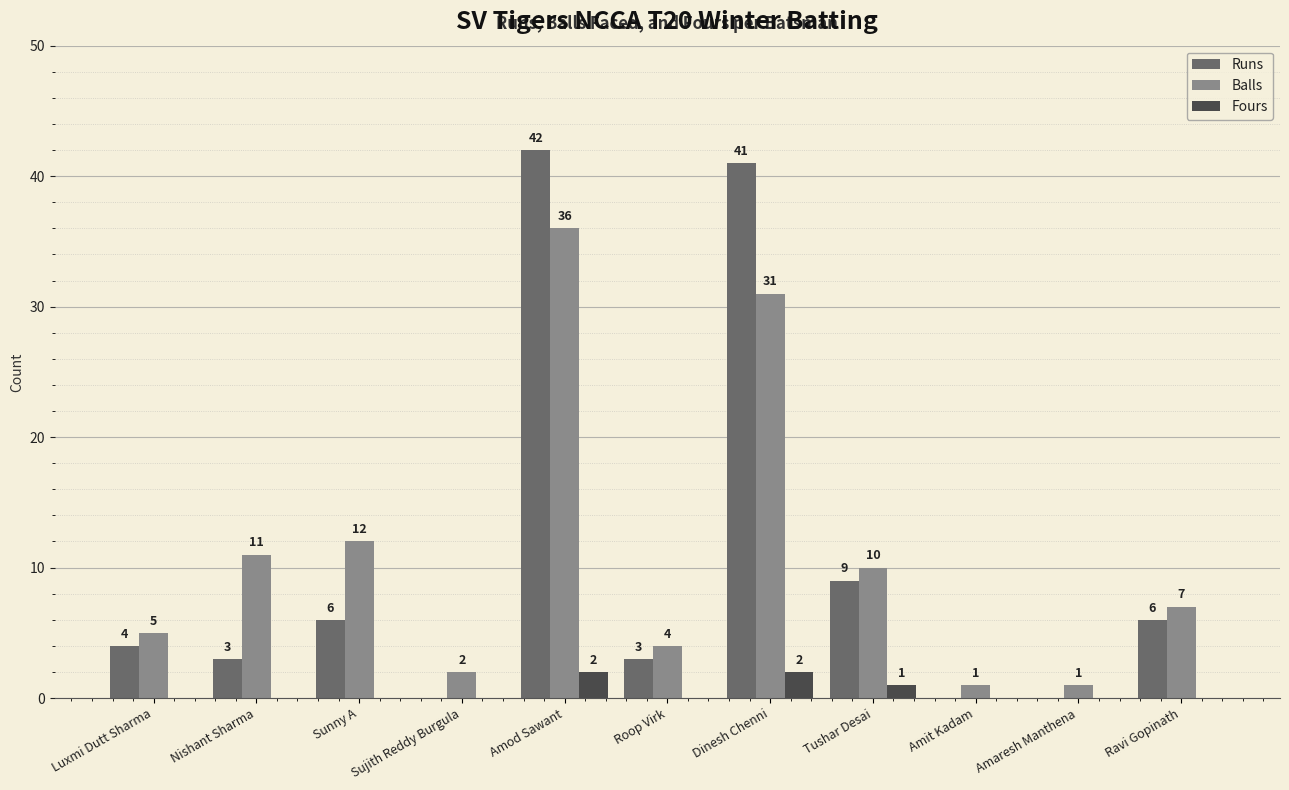

Is it true that Runs equals 42 at Amod Sawant?

True